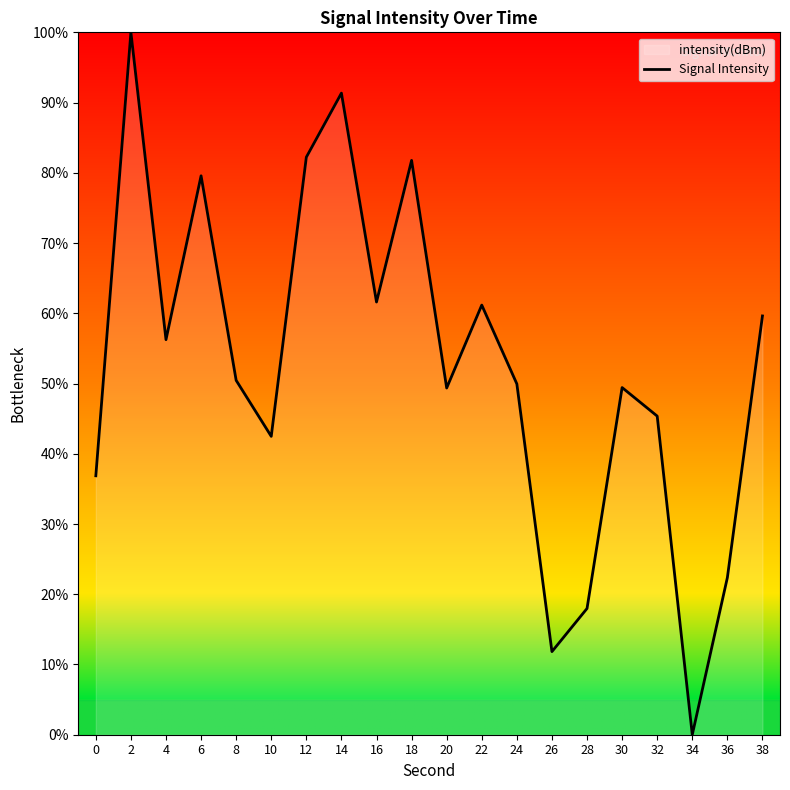

How many interior local peaks (higher than both neighbors) does the data have?

6